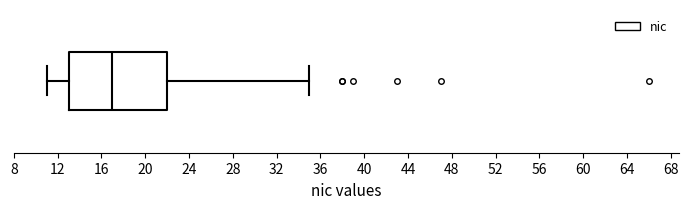

Transcribe this box plot: give where the median line is, the range the box spans, and where the two whiskers end, as read against the x-axis. The values are not printed on the chart, so give them approximately, as read against the axis.

median 17, box 13 to 22, whiskers 11 to 35